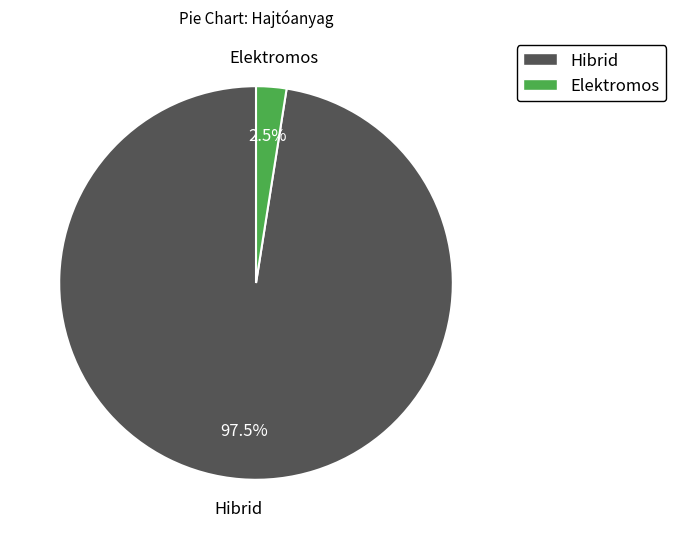

Does any single category account for the majority?

Yes